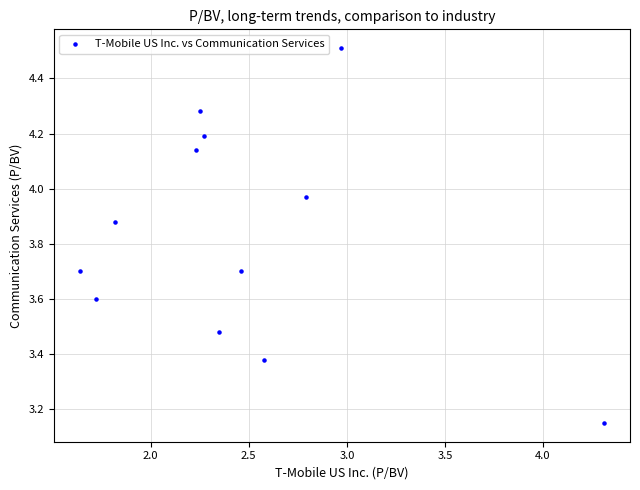

What is the average Y value?

3.8